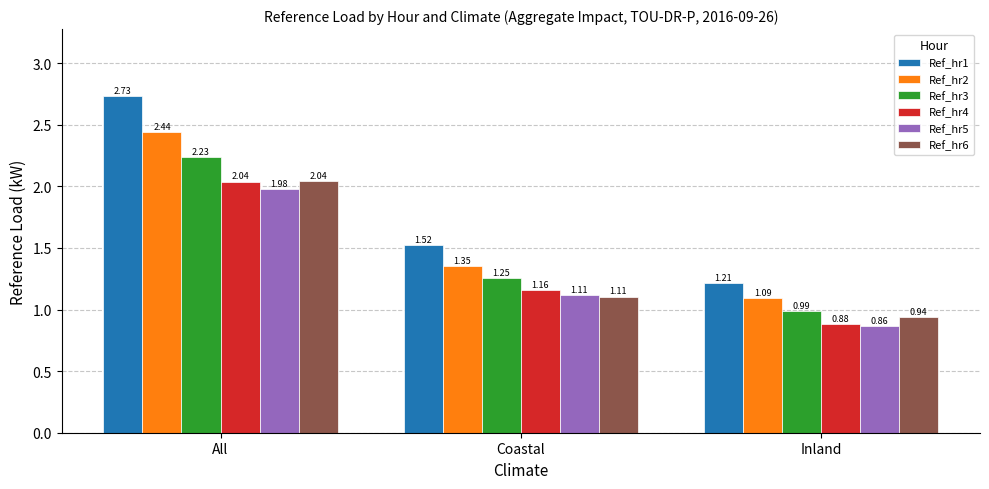

How many series are shown in this chart?

6